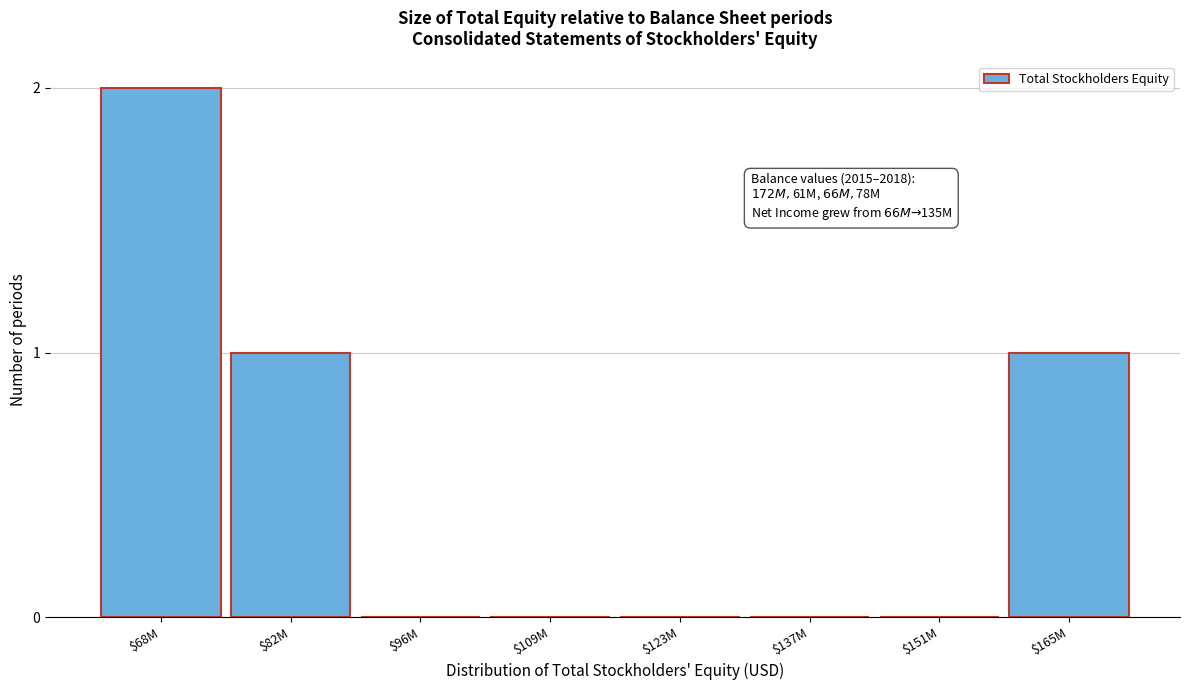

The value at $68M is 2. True or false?

True